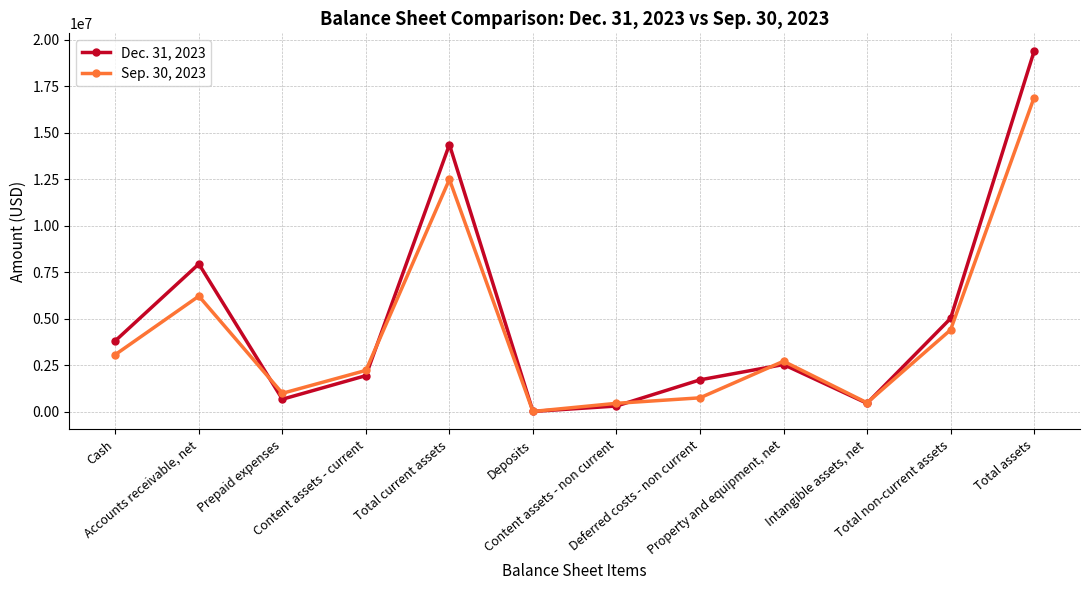

Between Accounts receivable, net and Intangible assets, net, which series saw the biggest shift?

Dec. 31, 2023